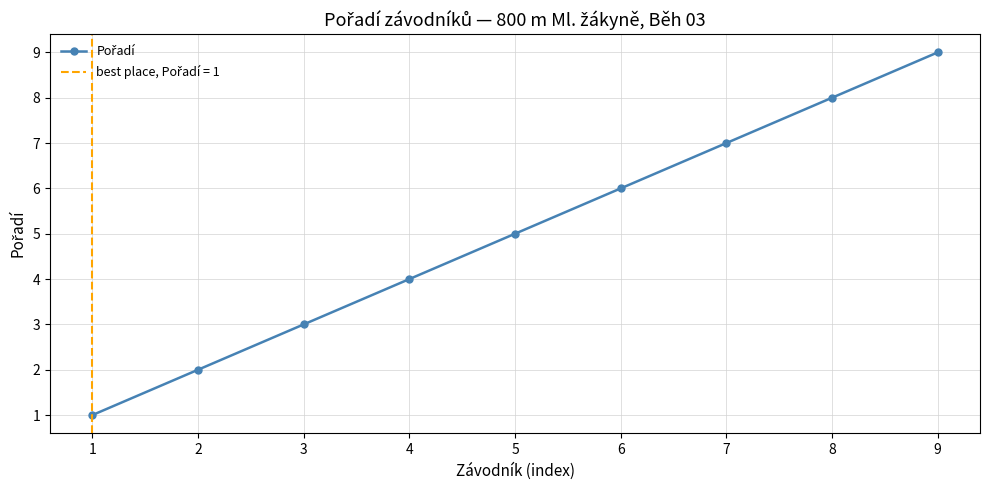

The chart shows a value of 9 at 9. True or false?

True